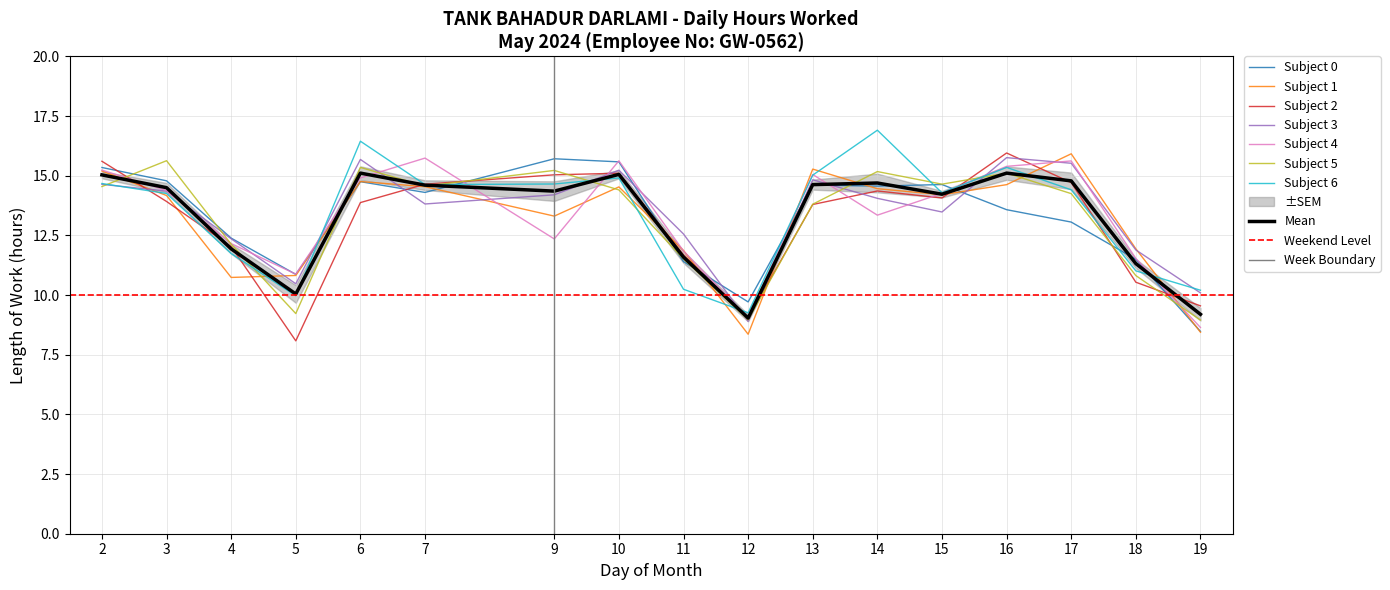

What is the smallest value displayed?

9.0